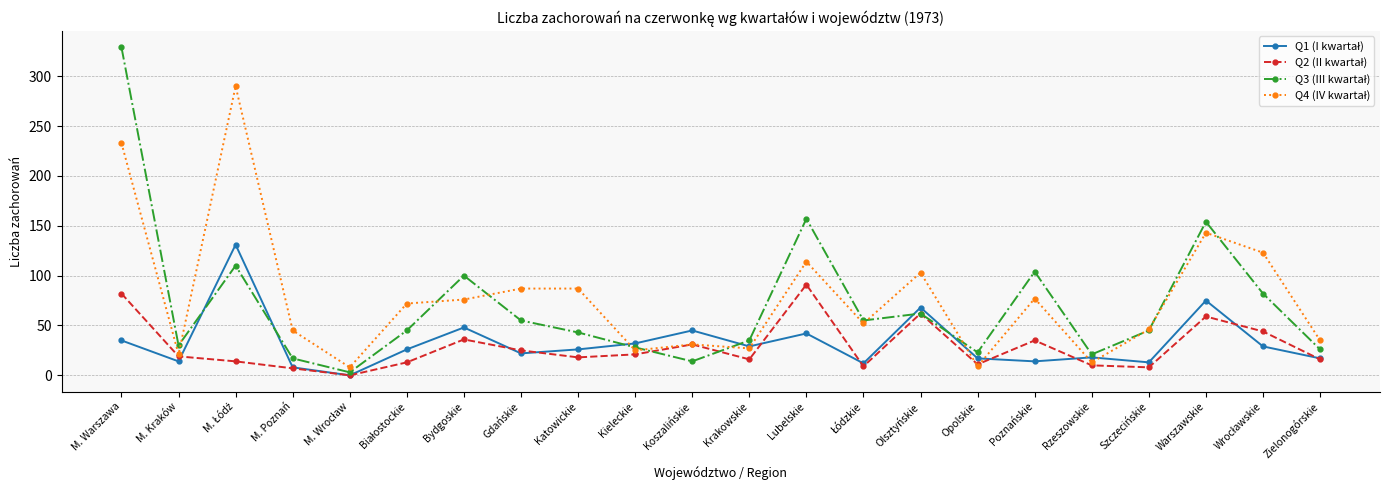

What position from the left is Opolskie?

16